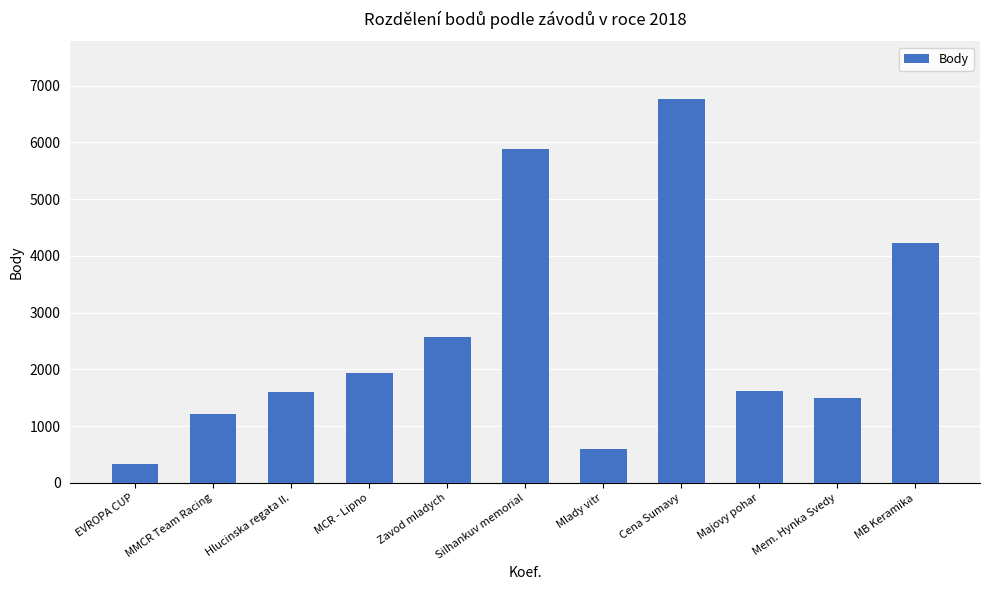

How many data points are less than 1614?

5